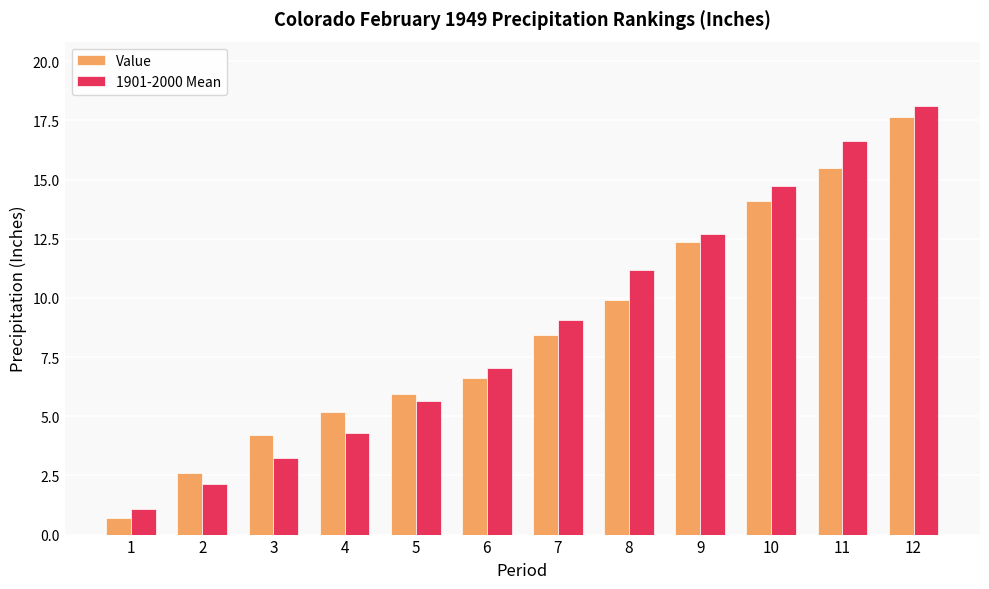

True or false: Value has a value of 4.2 at 3.

True